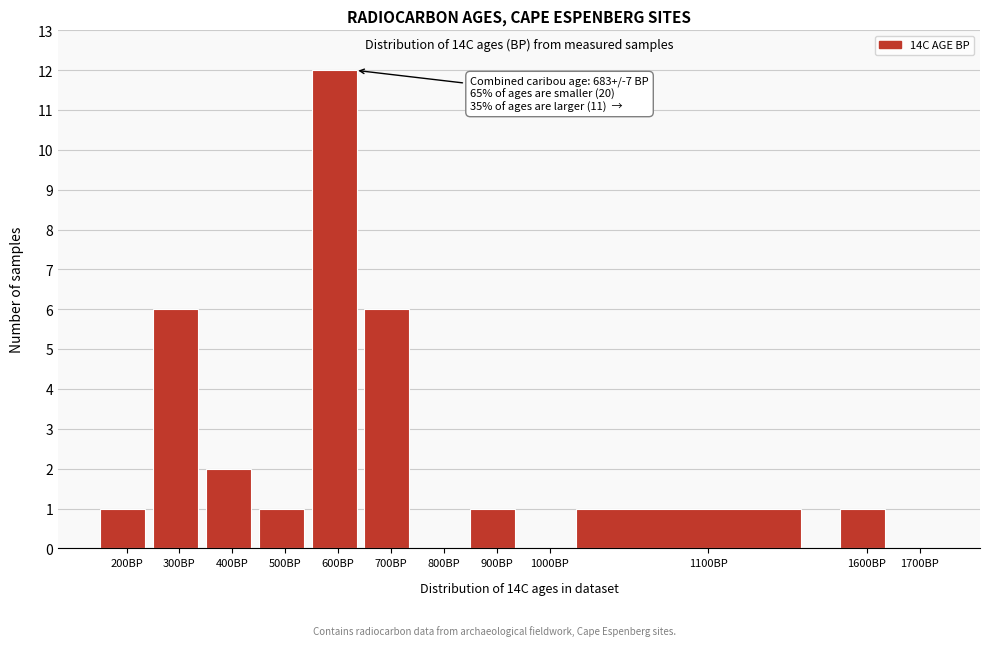

Reading left to right, extract all data points from this chart.

200BP=1	300BP=6	400BP=2	500BP=1	600BP=12	700BP=6	800BP=0	900BP=1	1000BP=0	1100BP=1	1600BP=1	1700BP=0